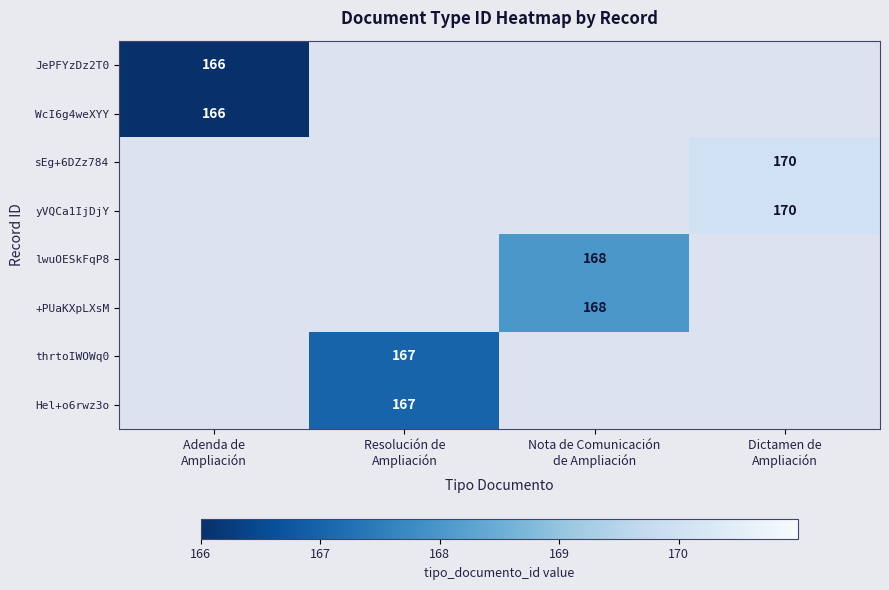

How many series are shown in this chart?

8